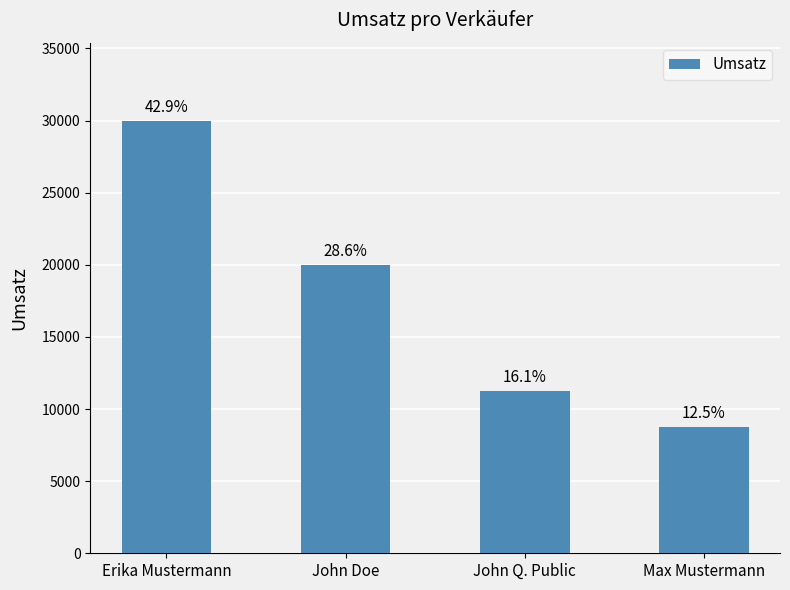

Read the value at John Q. Public, to the nearest 10.

11250